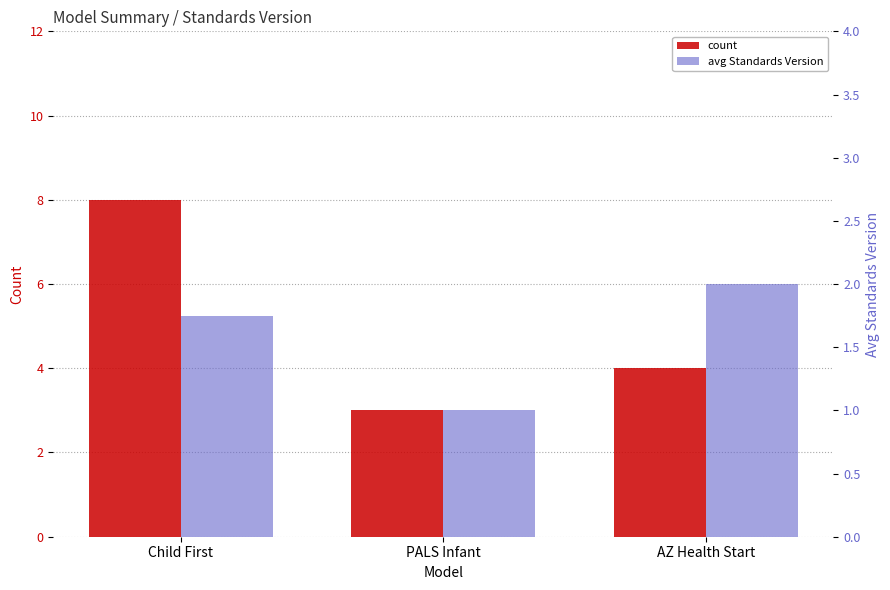

What are all the series names shown in the legend?

count, avg Standards Version